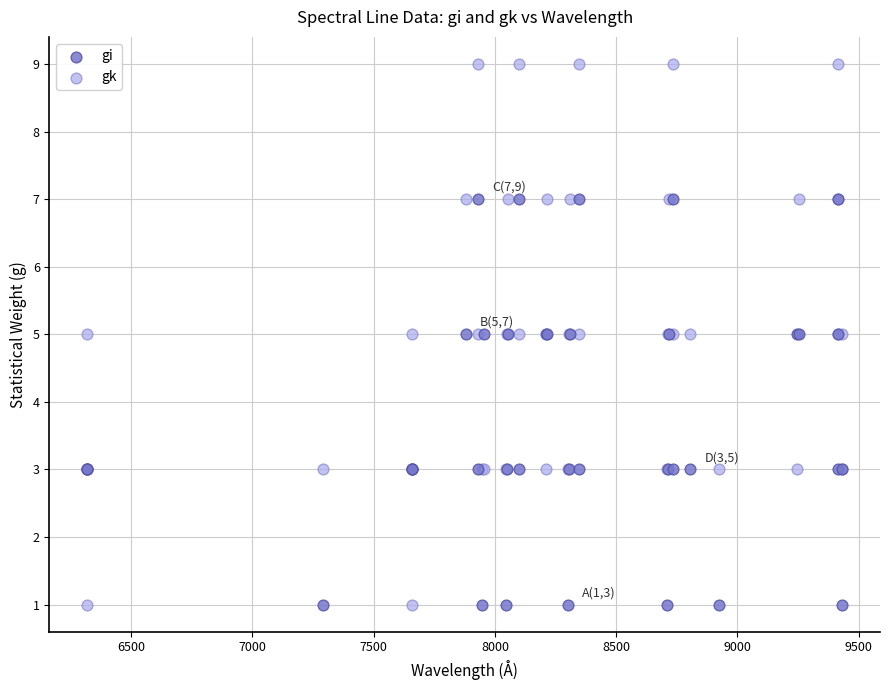

Which series contains the highest Y value?

gk